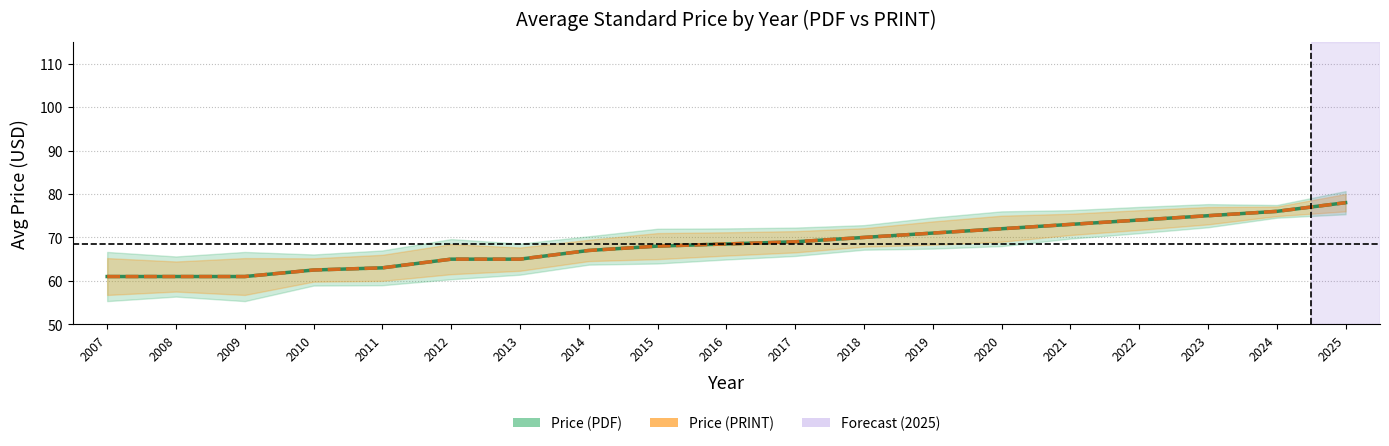

Is it true that Price (PRINT) equals 61.0 at 2008?

True